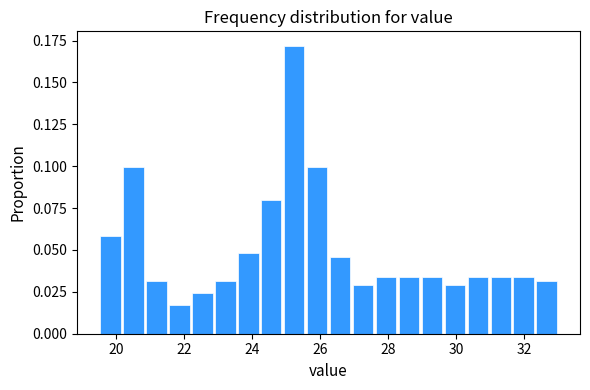

Around what value on the x-axis is the tallest bar? Give the approximate position of its centre, as read against the axis.

25.2